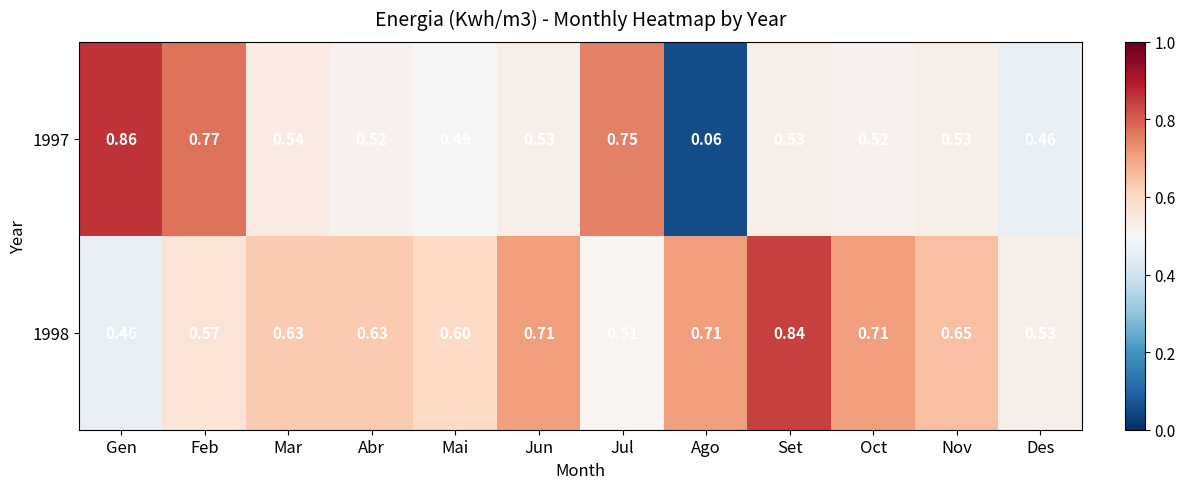

At how many categories does at least one series exceed 0?

12